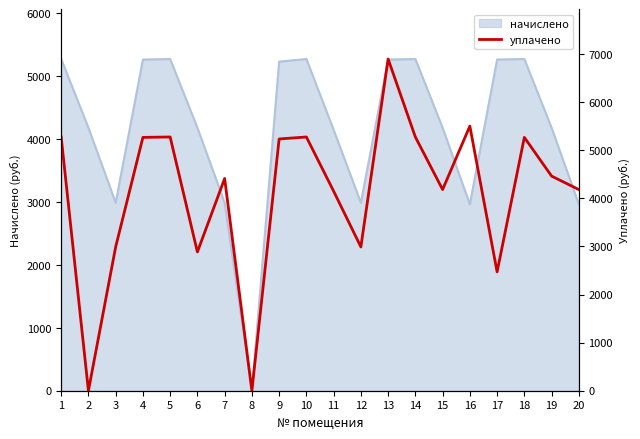

Where is the data nearest to the value 3447?

3